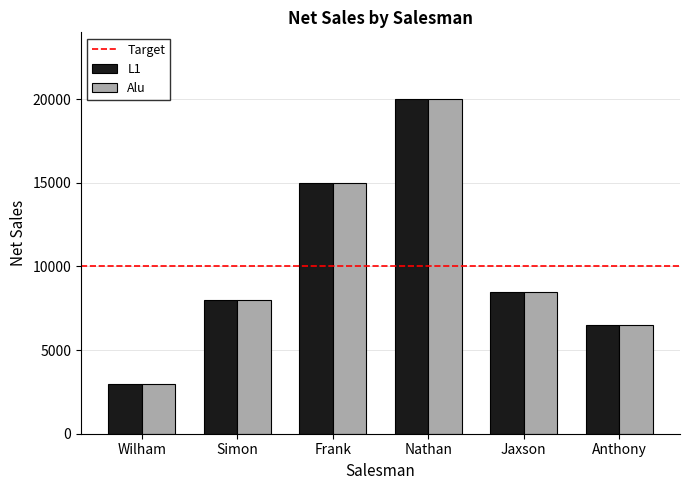

What is the maximum value shown in the chart?

20000